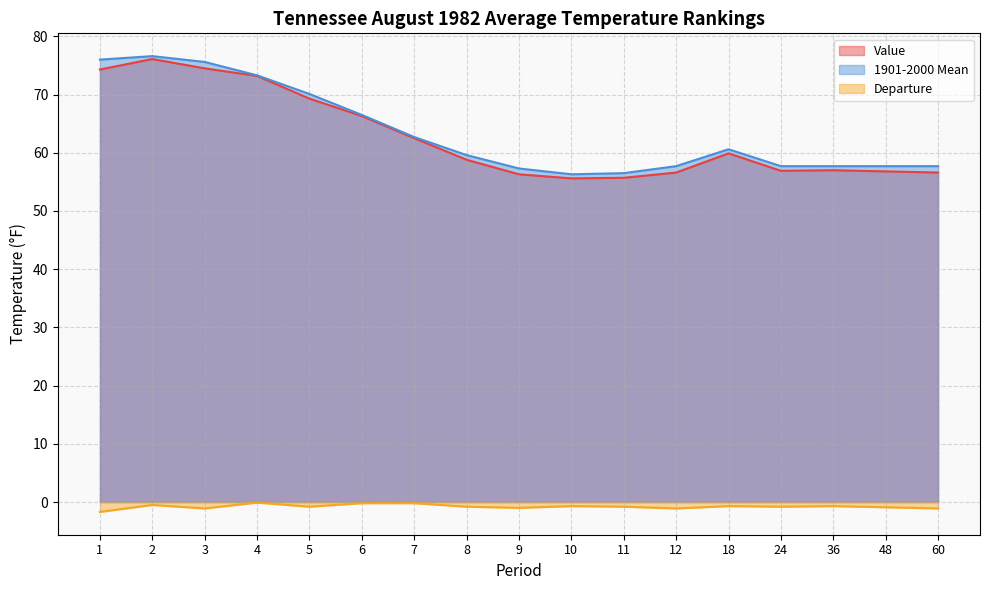

True or false: Departure and 1901-2000 Mean cross at least once.

False